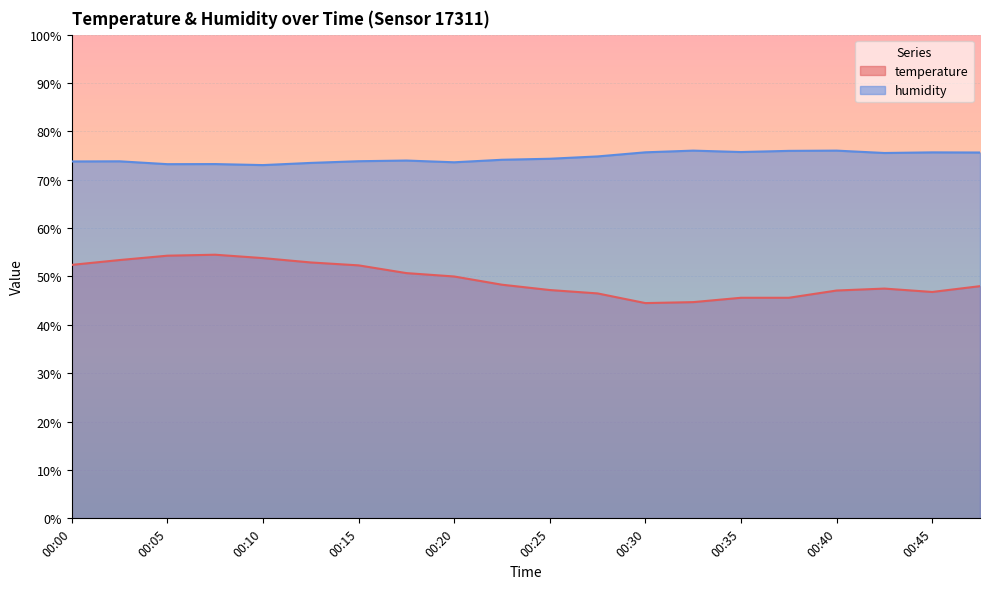

Is the value of temperature at 00:00 greater than the value of humidity at 00:35?

No